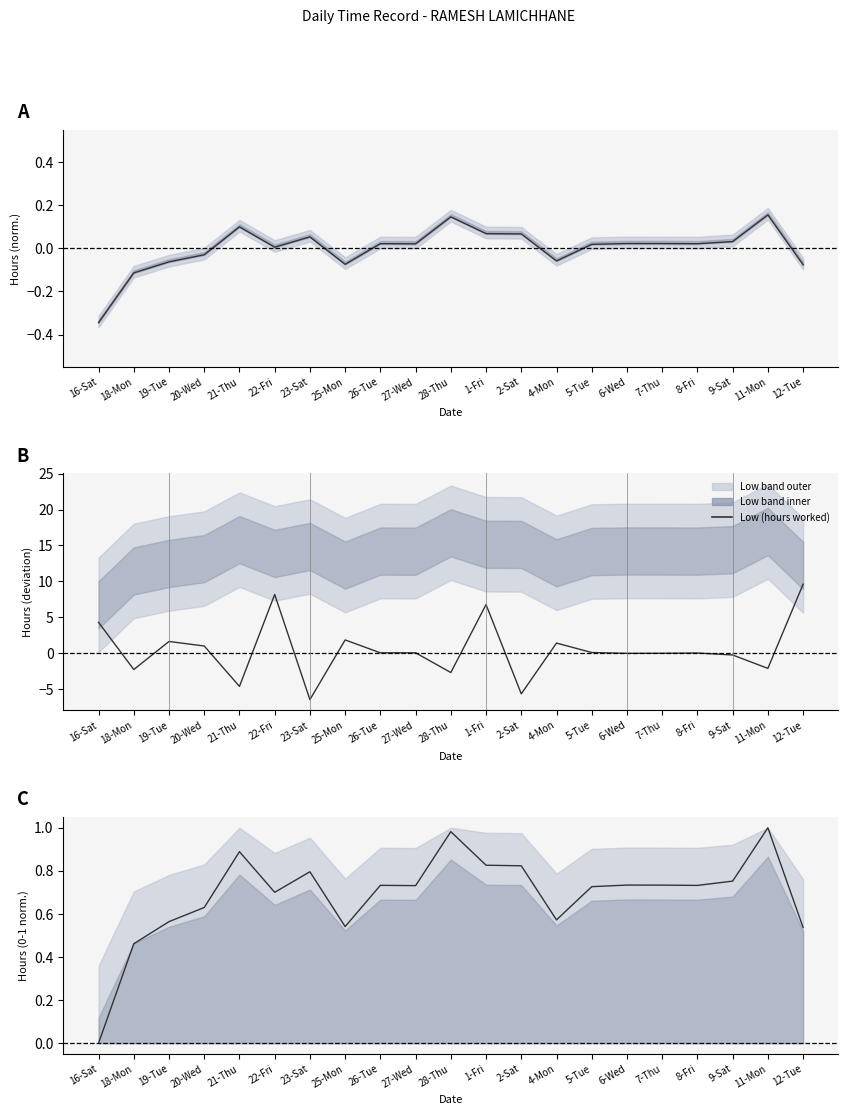

How many times do Low (smoothed) and Low deviation cross each other?

14